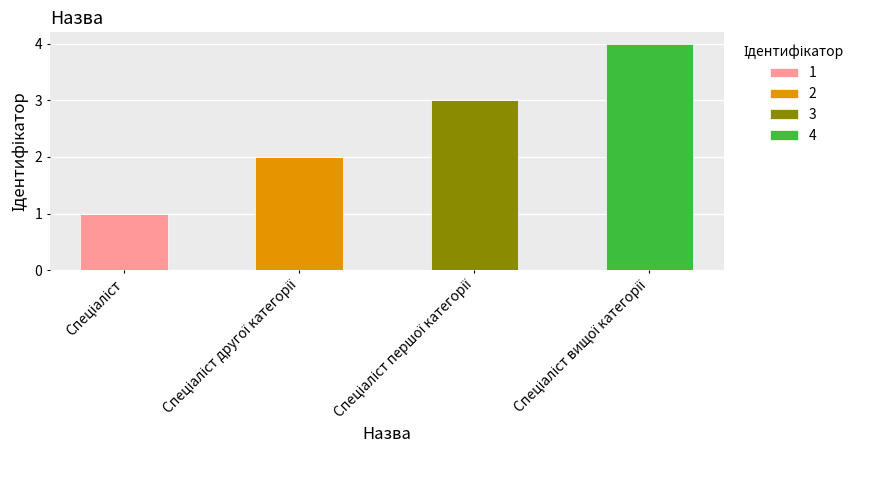

Are the bars horizontal?

No